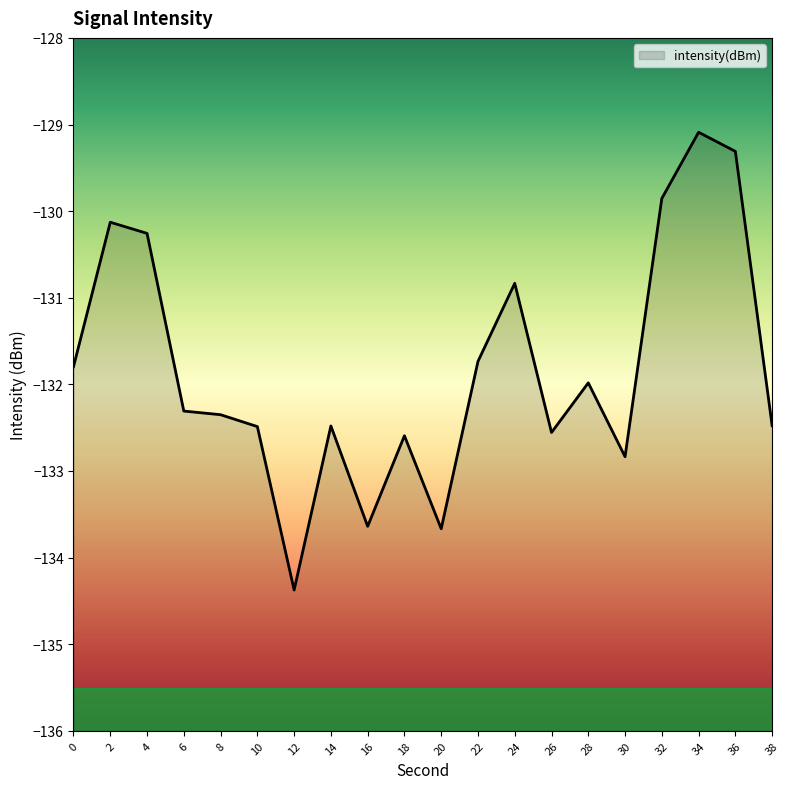

Which has a higher value, 24 or 10?

24